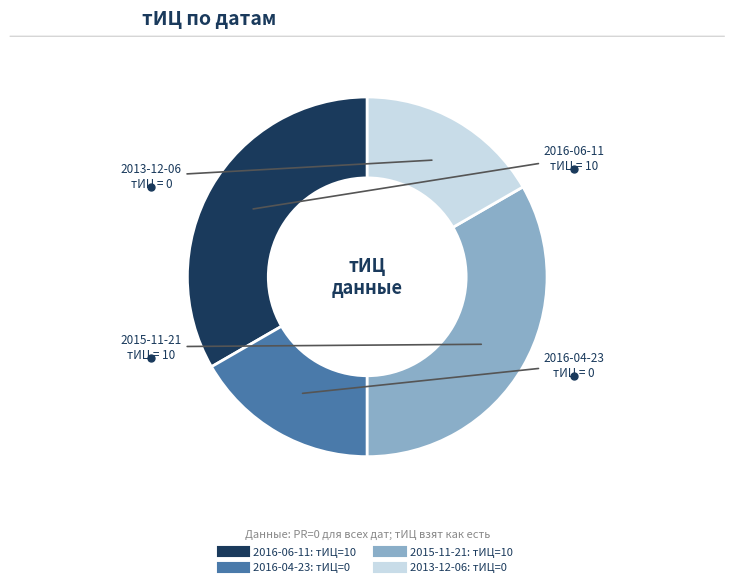

How many segments does this pie chart have?

4